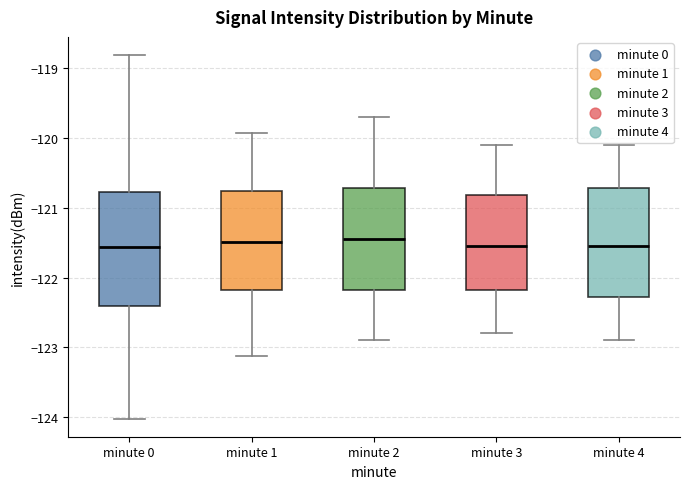

Reading left to right, transcribe this box plot: for each box, give where its median line is, the range the box spans, and where its two whiskers end, as read against the y-axis. The values are not printed on the chart, so give them approximately, as read against the axis.

minute 0: median -121.6, box -122.4 to -120.8, whiskers -124.0 to -118.8
minute 1: median -121.5, box -122.2 to -120.8, whiskers -123.1 to -119.9
minute 2: median -121.4, box -122.2 to -120.7, whiskers -122.9 to -119.7
minute 3: median -121.5, box -122.2 to -120.8, whiskers -122.8 to -120.1
minute 4: median -121.5, box -122.3 to -120.7, whiskers -122.9 to -120.1